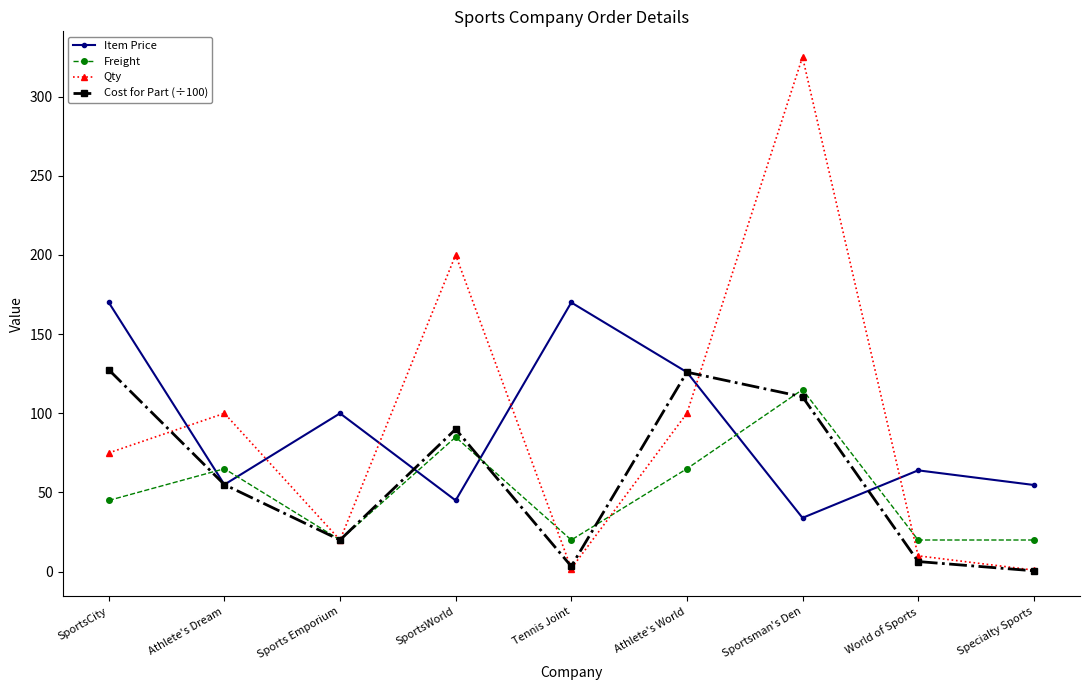

Where is Qty nearest to the value 163?

SportsWorld